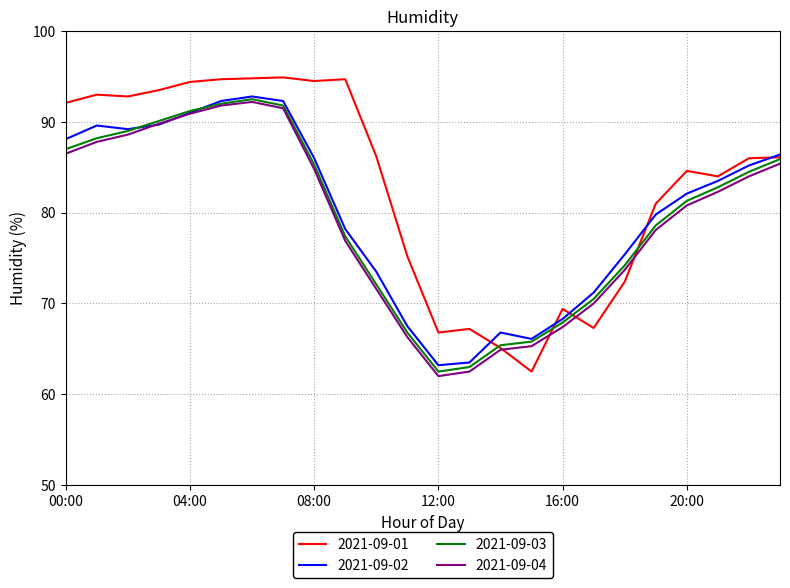

What is the smallest value displayed?

62.0